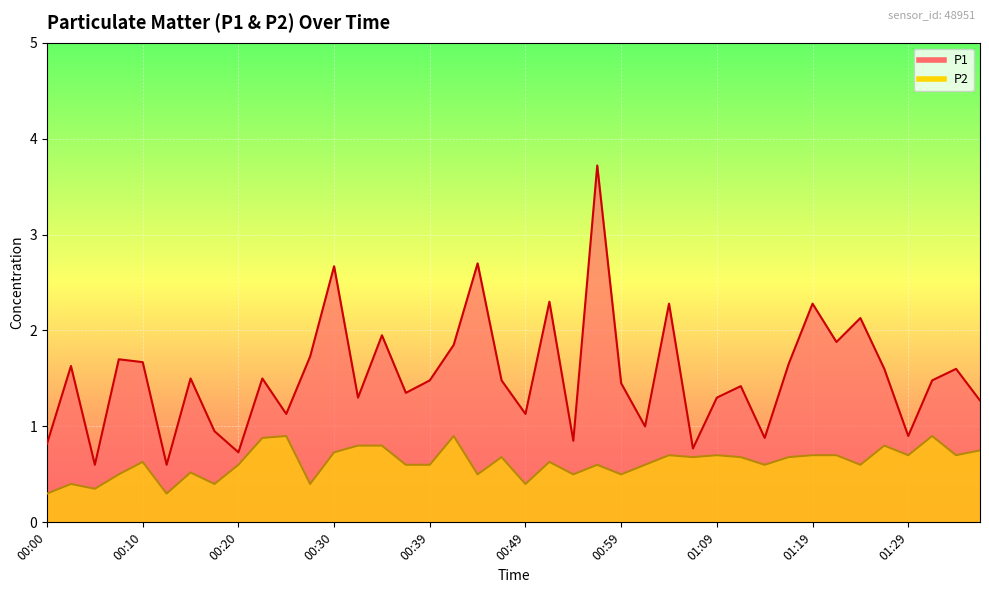

What is the value of the P2 point at the 26th from the left?

0.6